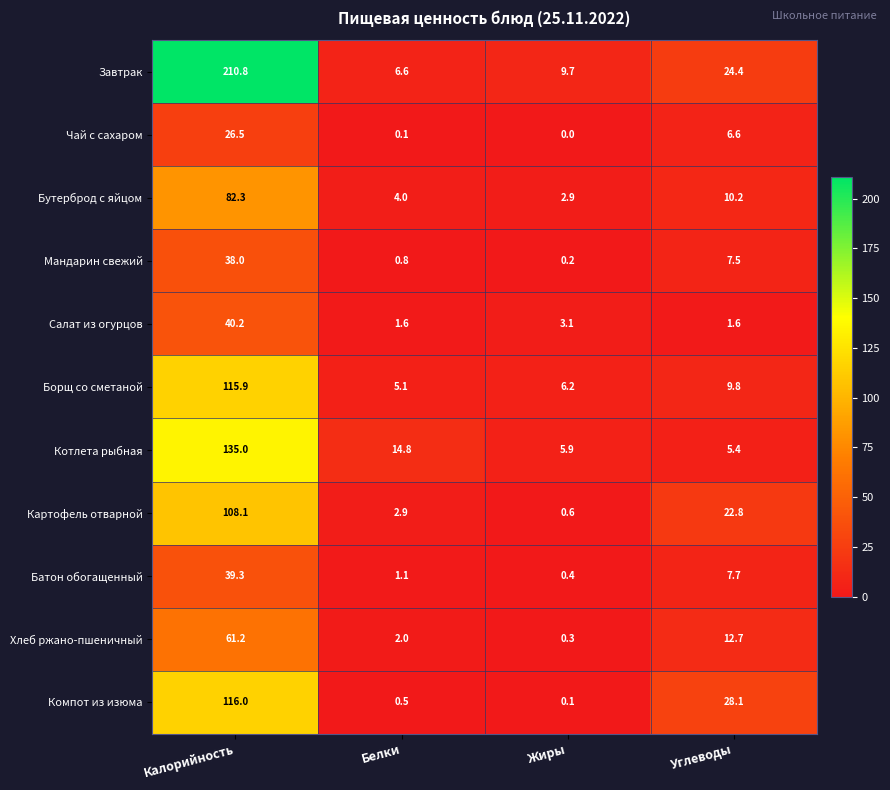

What is the difference between the highest and lowest values at Калорийность?

184.3